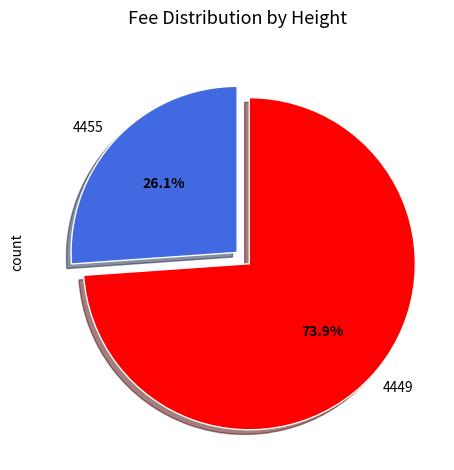

To the nearest percent, what portion does 4455 represent?

26%